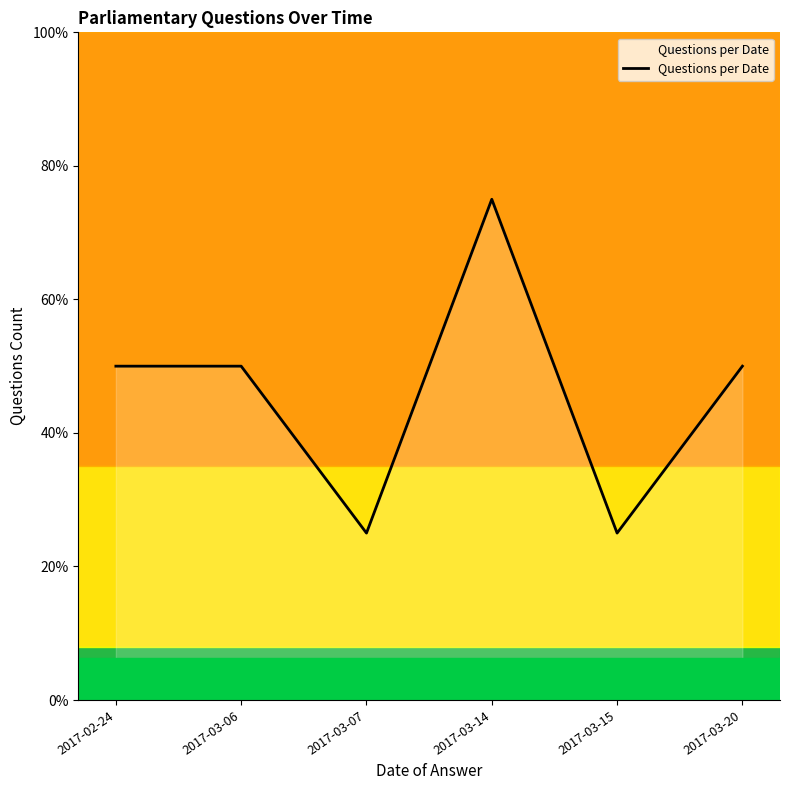

Reading left to right, extract all data points from this chart.

2	2	1	3	1	2